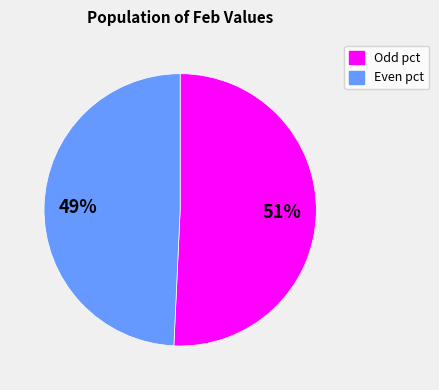

How many slices are in this pie chart?

2